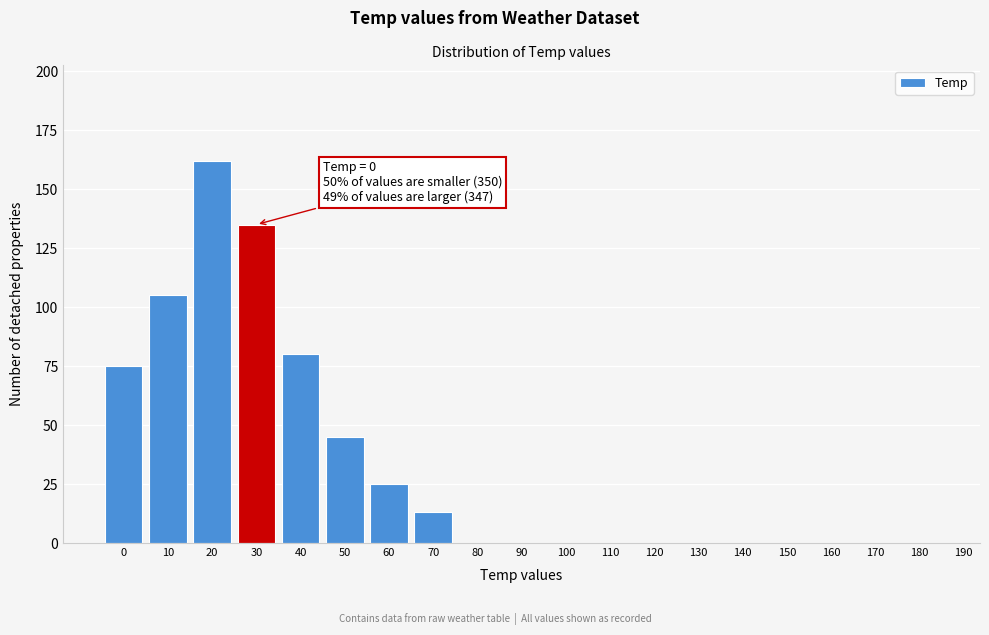

Reading right to left, transcribe all the data shown in this chart.

180=0	170=0	160=0	150=0	140=0	130=0	120=0	110=0	100=0	90=0	80=0	70=13	60=25	50=45	40=80	30=135	20=162	10=105	0=75